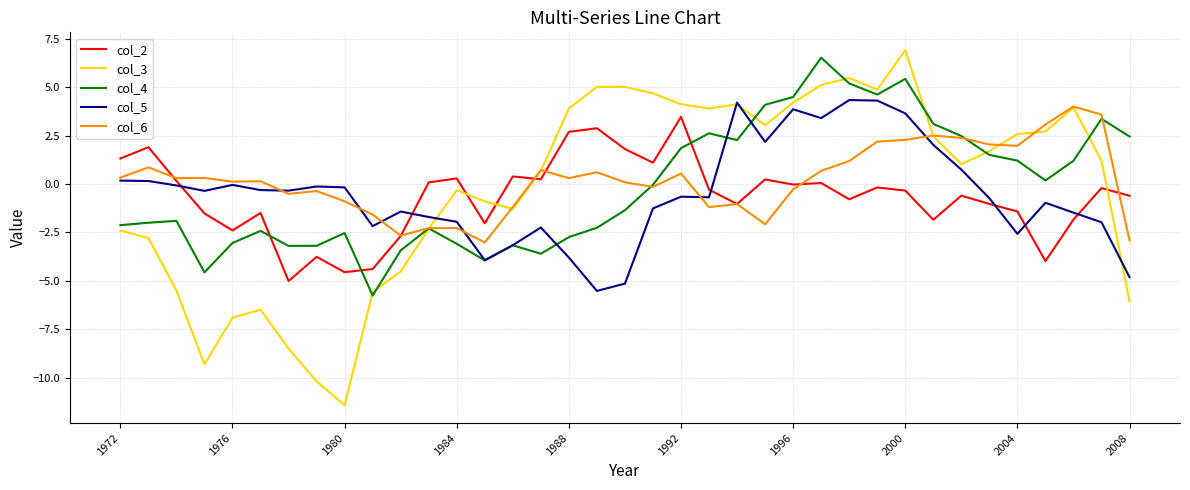

Count the number of data series in this chart.

5